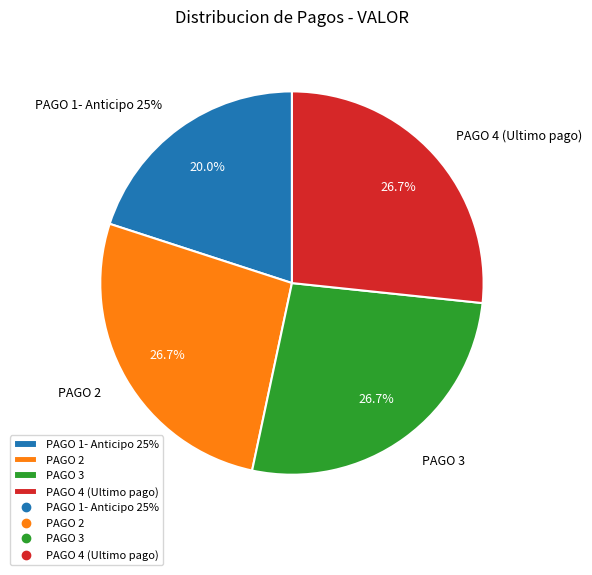

To the nearest percent, what percentage of the pie is PAGO 4 (Ultimo pago)?

27%